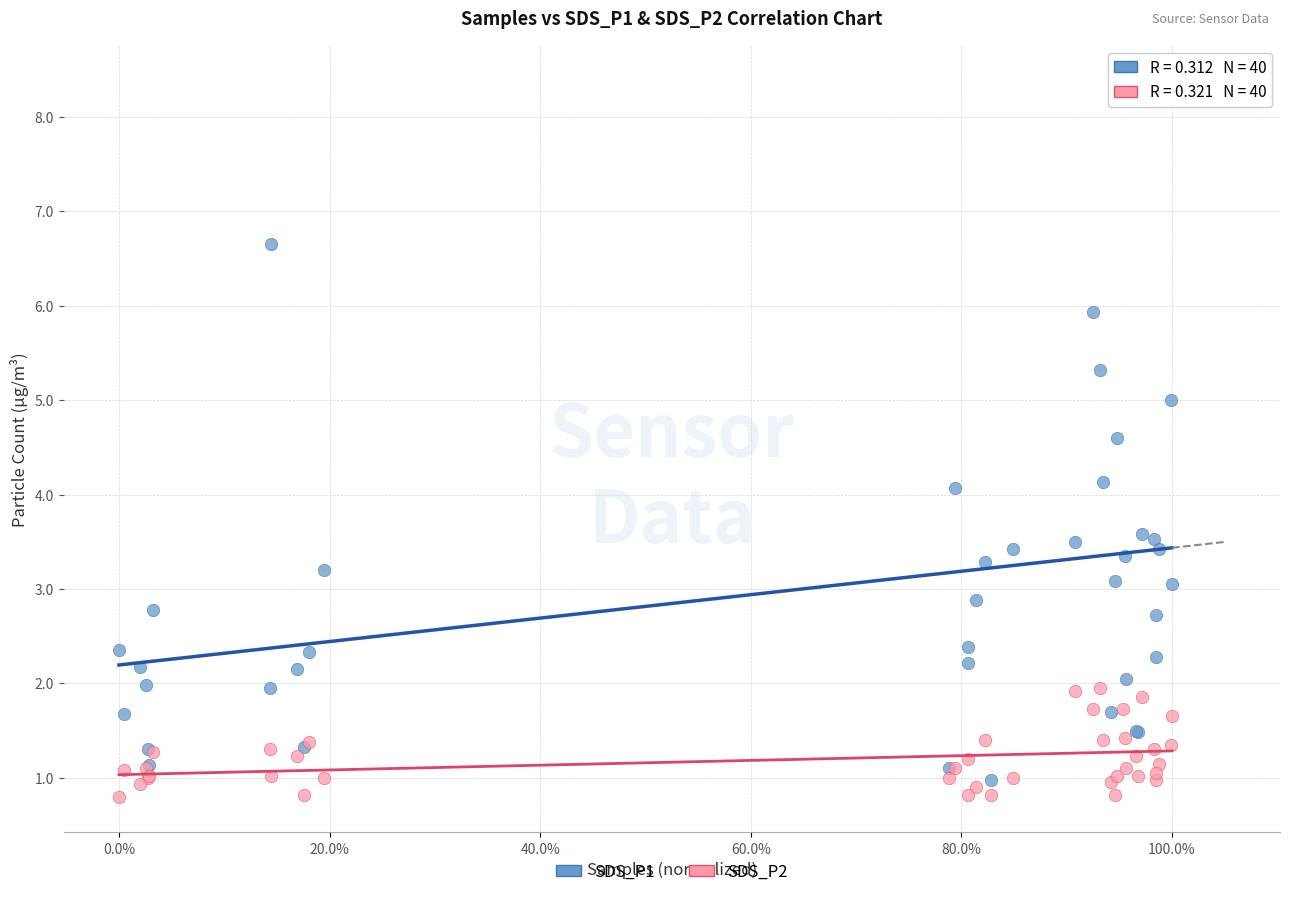

Which series has the largest Y range (max minus min)?

SDS_P1